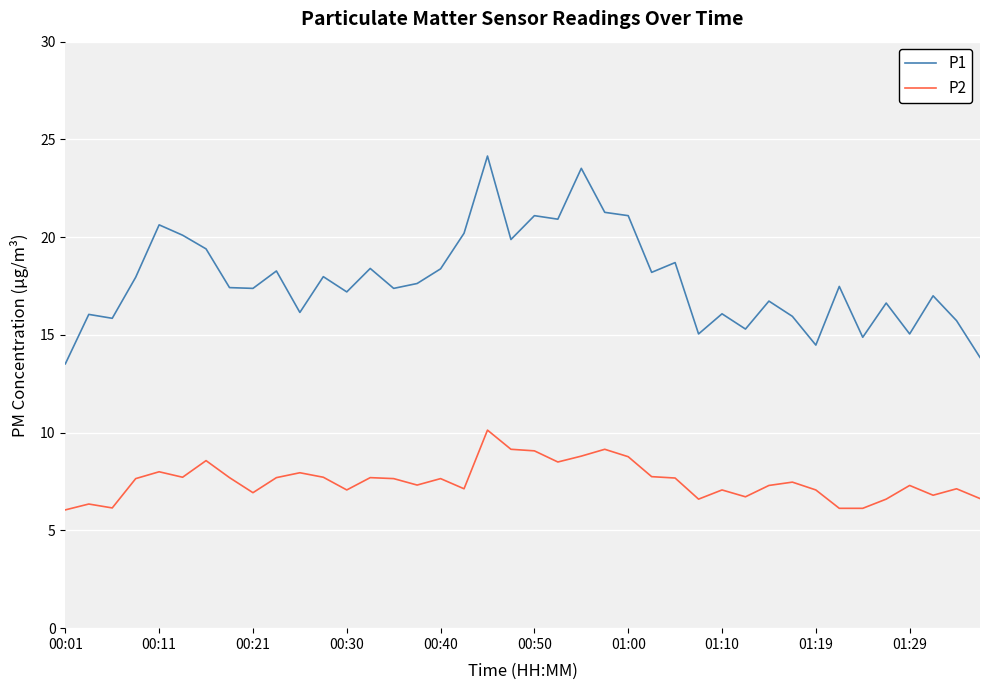

Which series has the largest total across all categories?

P1